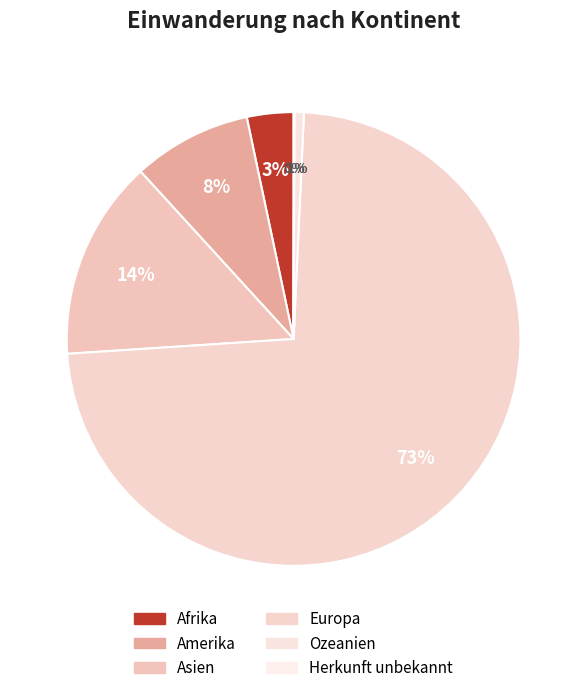

What percentage do Europa and Asien together represent?

87.5%